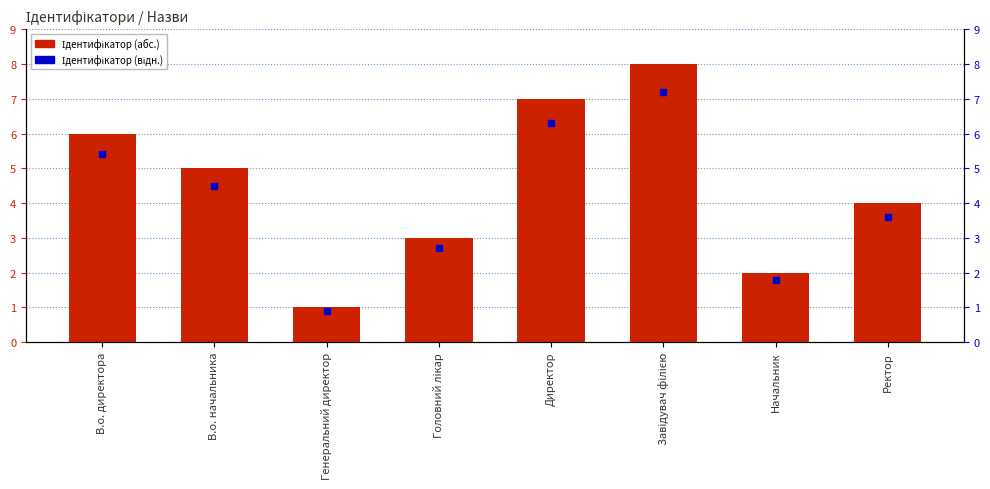

Which series reaches the minimum Y coordinate?

Ідентифікатор (відн.)